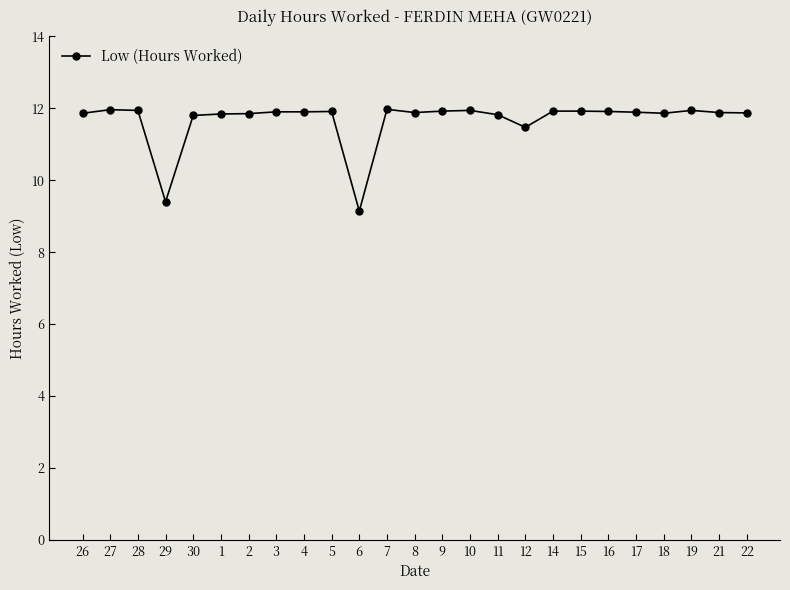

What is the value of the 10th point from the left?

11.9